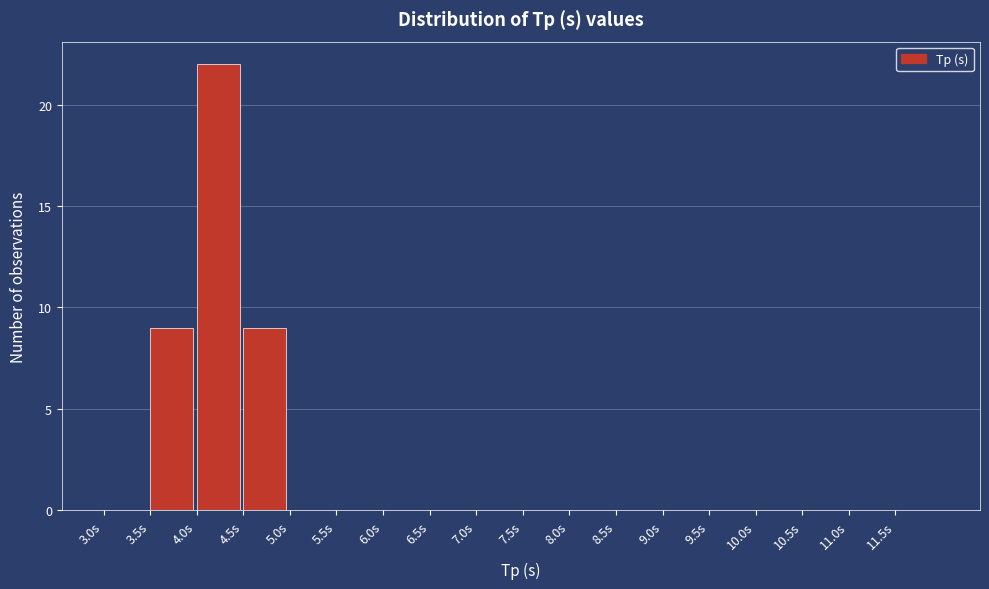

Reading left to right, list every bar in this chart as the range it spans on the x-axis followed by its height. The values are not printed on the chart, so give them approximately, as read against the axis.

3.0 to 3.5: 0
3.5 to 4.0: 9
4.0 to 4.5: 22
4.5 to 5.0: 9
5.0 to 5.5: 0
5.5 to 6.0: 0
6.0 to 6.5: 0
6.5 to 7.0: 0
7.0 to 7.5: 0
7.5 to 8.0: 0
8.0 to 8.5: 0
8.5 to 9.0: 0
9.0 to 9.5: 0
9.5 to 10.0: 0
10.0 to 10.5: 0
10.5 to 11.0: 0
11.0 to 11.5: 0
11.5 to 12.0: 0